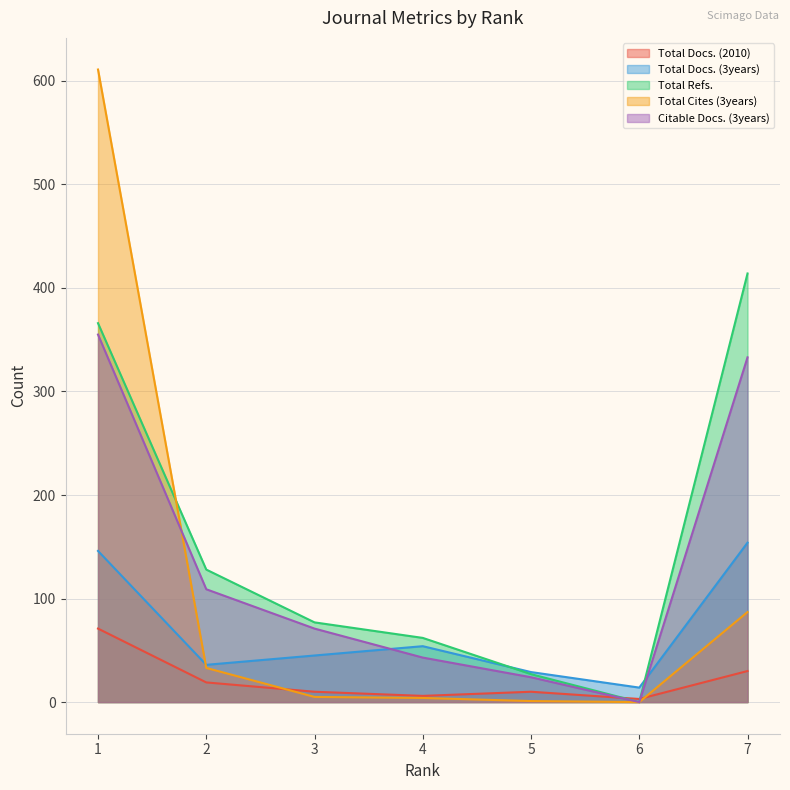

What is the lowest value of the Total Docs. (3years) series?

14